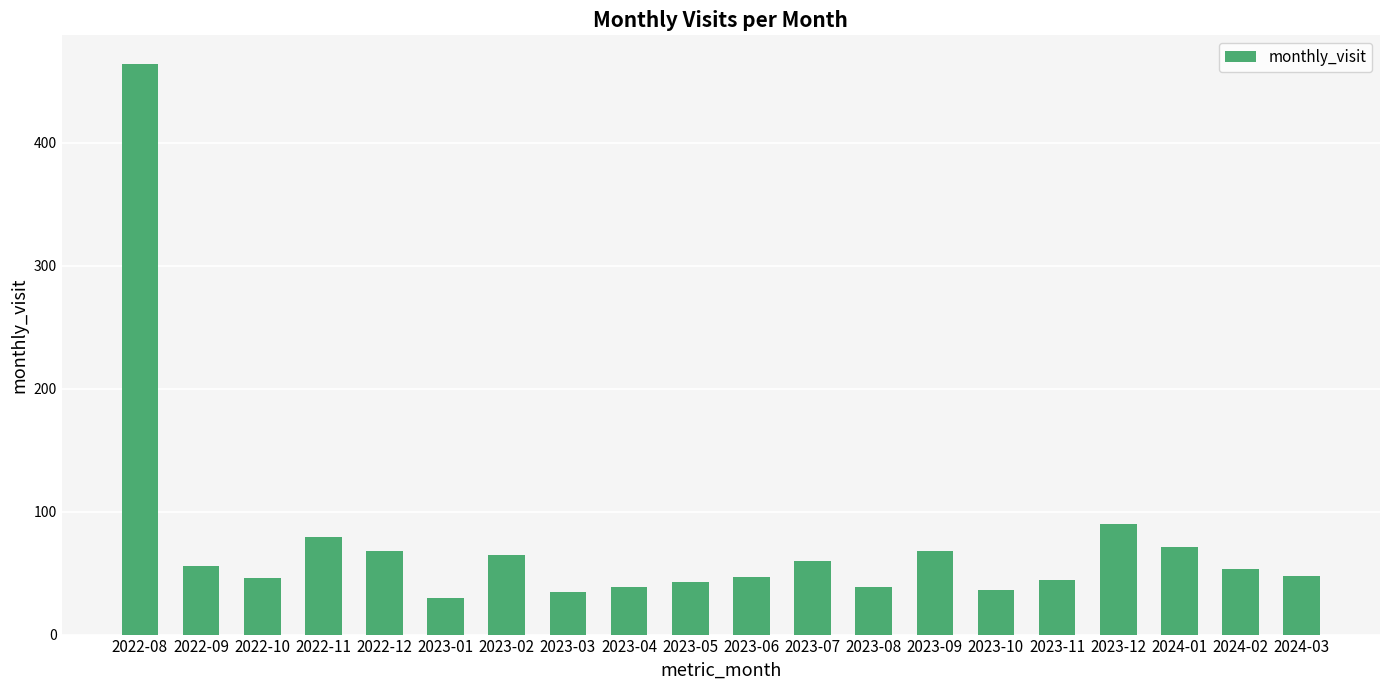

Which category has the lowest value across all series?

2023-01